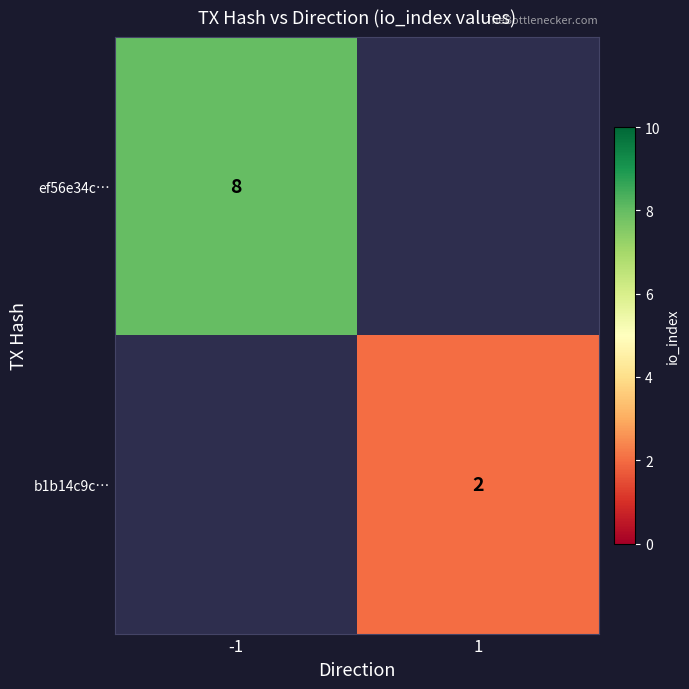

Is it true that b1b14c9c… equals 0 at 1?

False